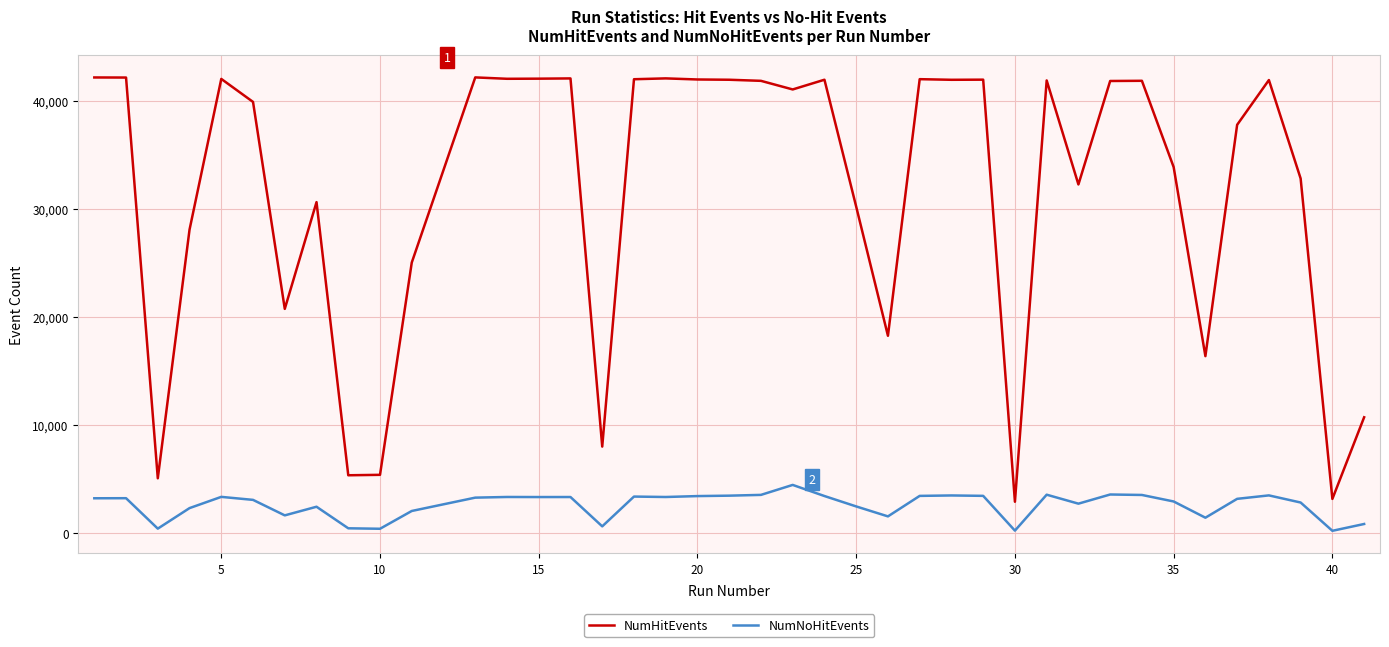

Rank the series by their maximum value, from lowest to highest.

NumNoHitEvents, NumHitEvents